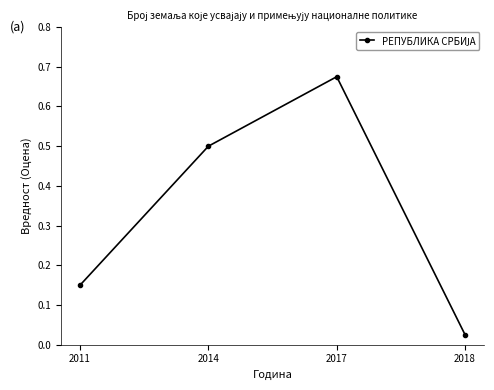

How many distinct data groups are displayed?

1